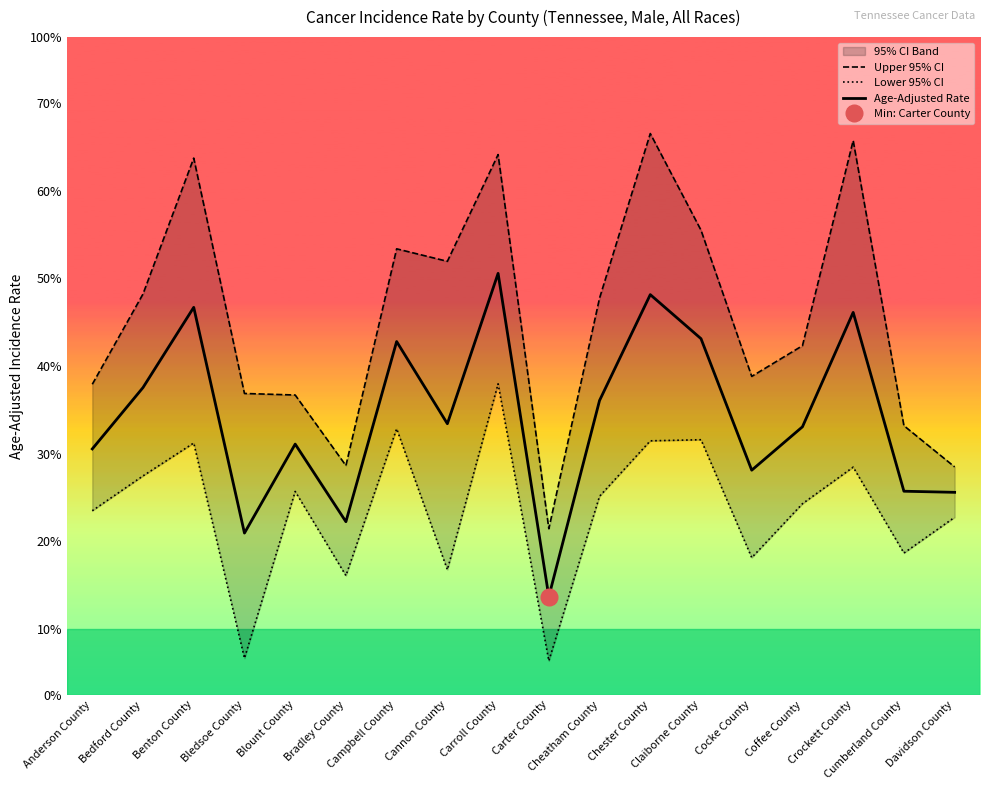

Where is Age-Adjusted Rate nearest to the value 518?

Blount County